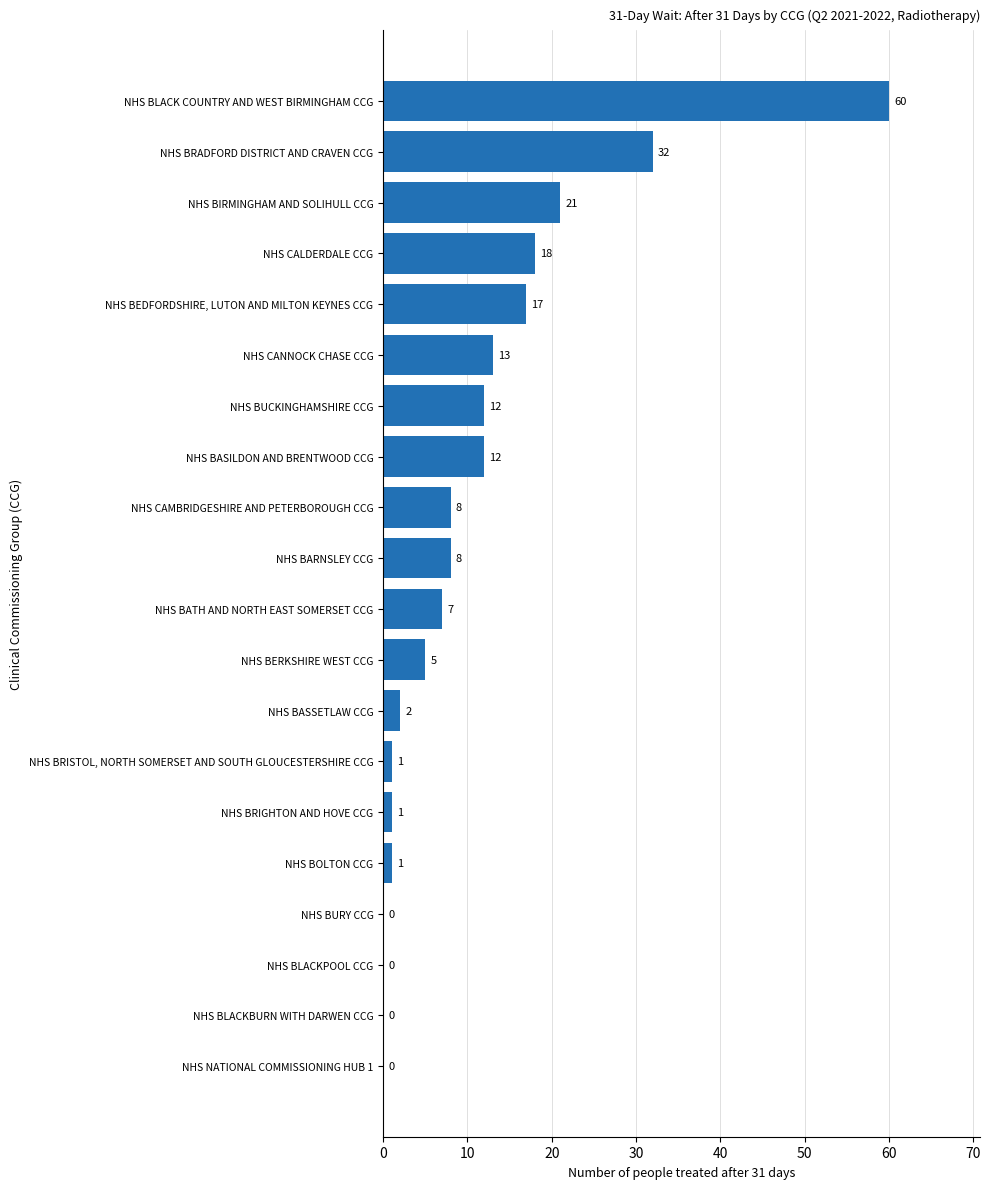

The chart shows a value of 0 at NHS BLACKPOOL CCG. True or false?

True